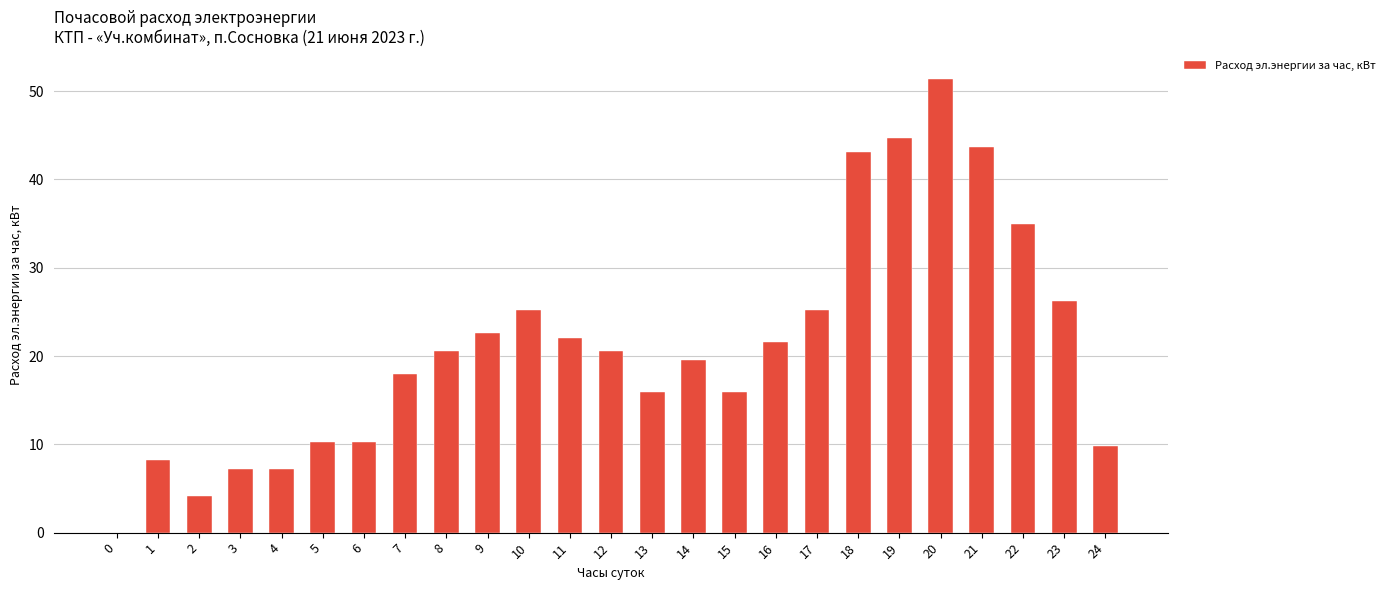

Approximately how many times larger is the value at 11 compared to 14?

1.1